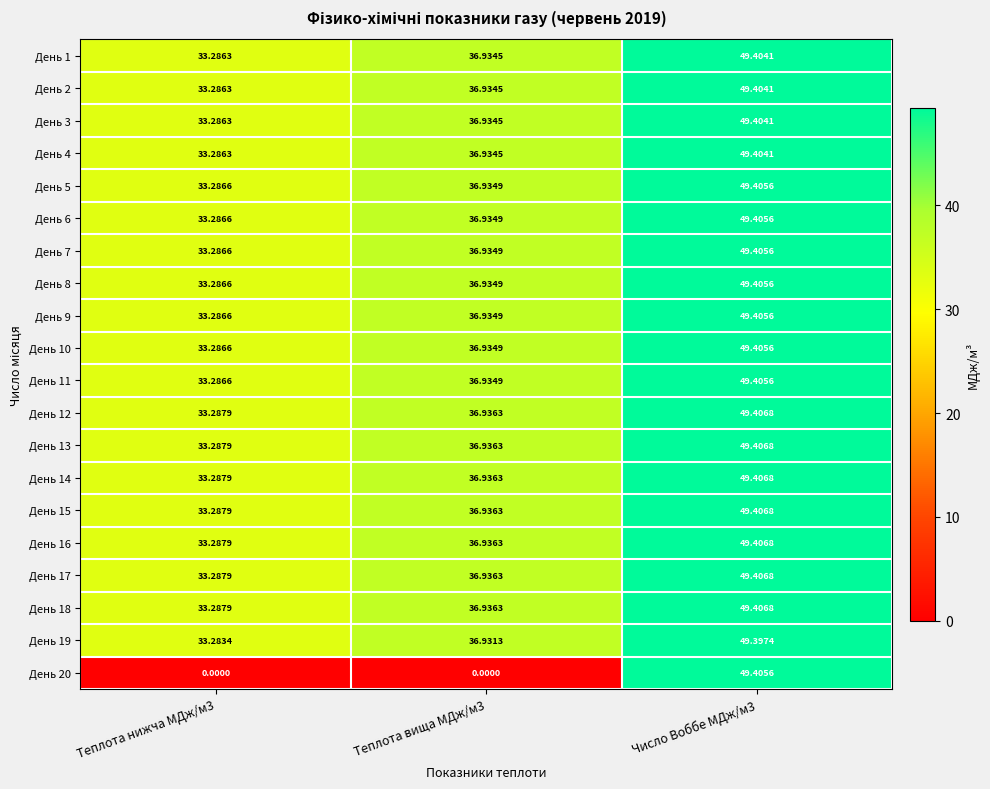

Is the value of День 8 at Теплота вища МДж/м3 greater than the value of День 11 at Число Воббе МДж/м3?

No